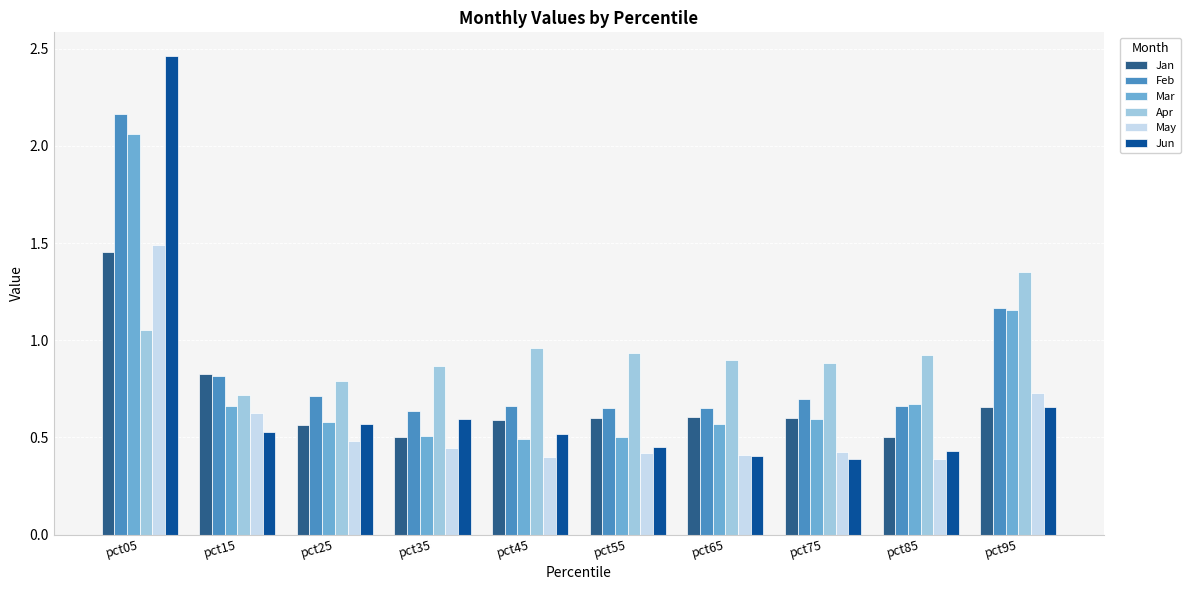

Which series has the largest total across all categories?

Apr